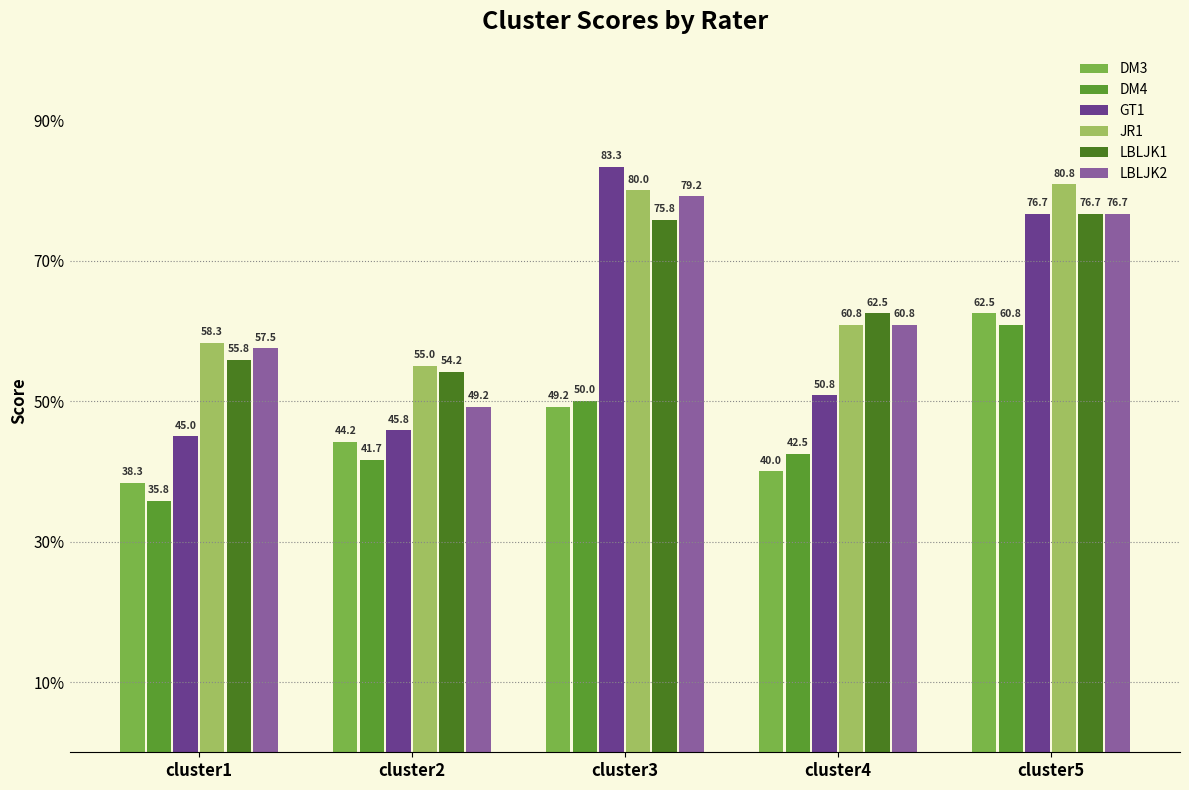

Are the bars horizontal?

No